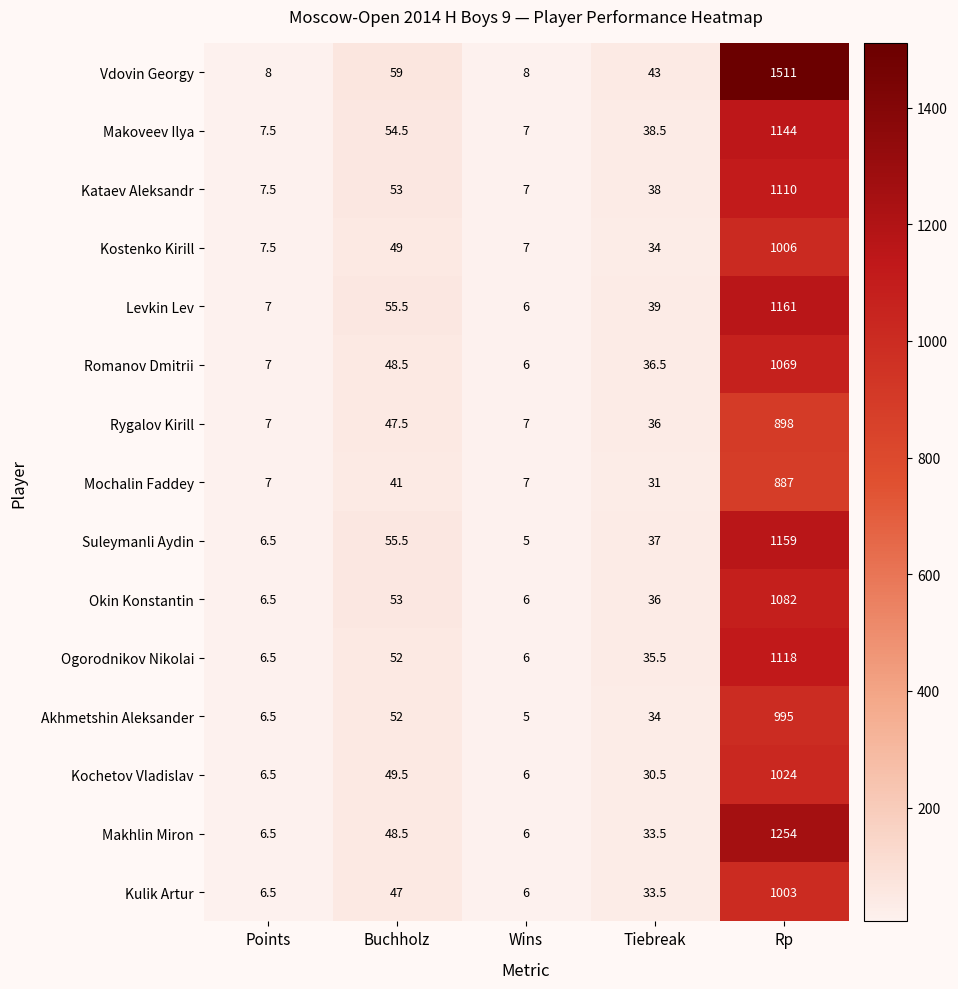

What is the difference between the second highest and second lowest values in the Makoveev Ilya series?

47.0